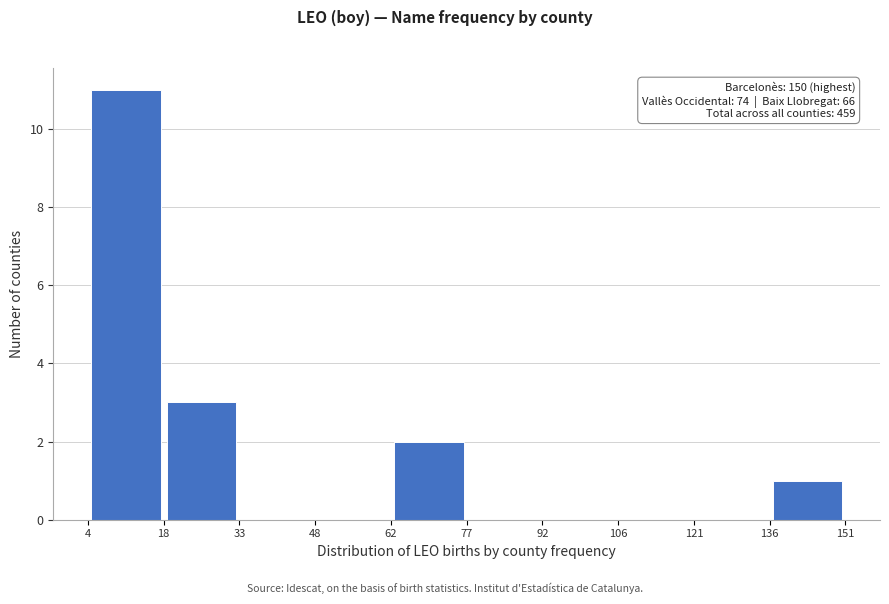

Which range on the x-axis has the tallest bar?

4 to 18